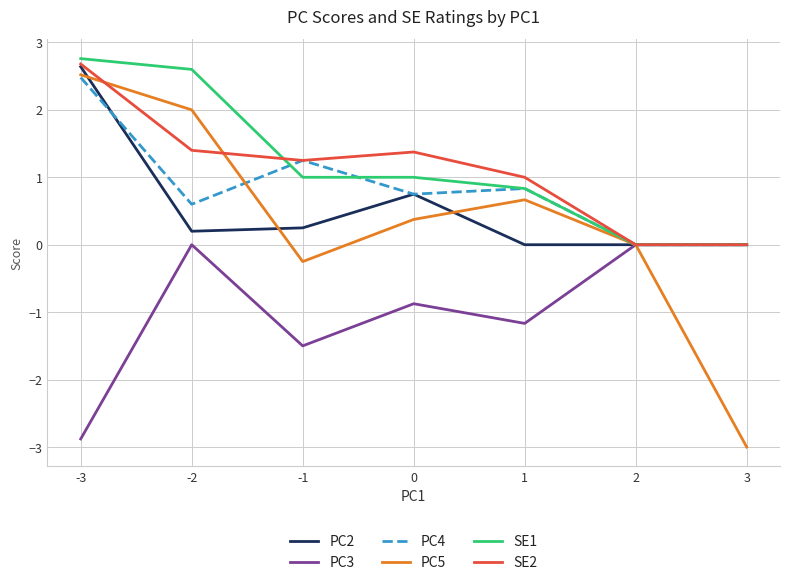

Which label corresponds to the largest value in the chart?

-3